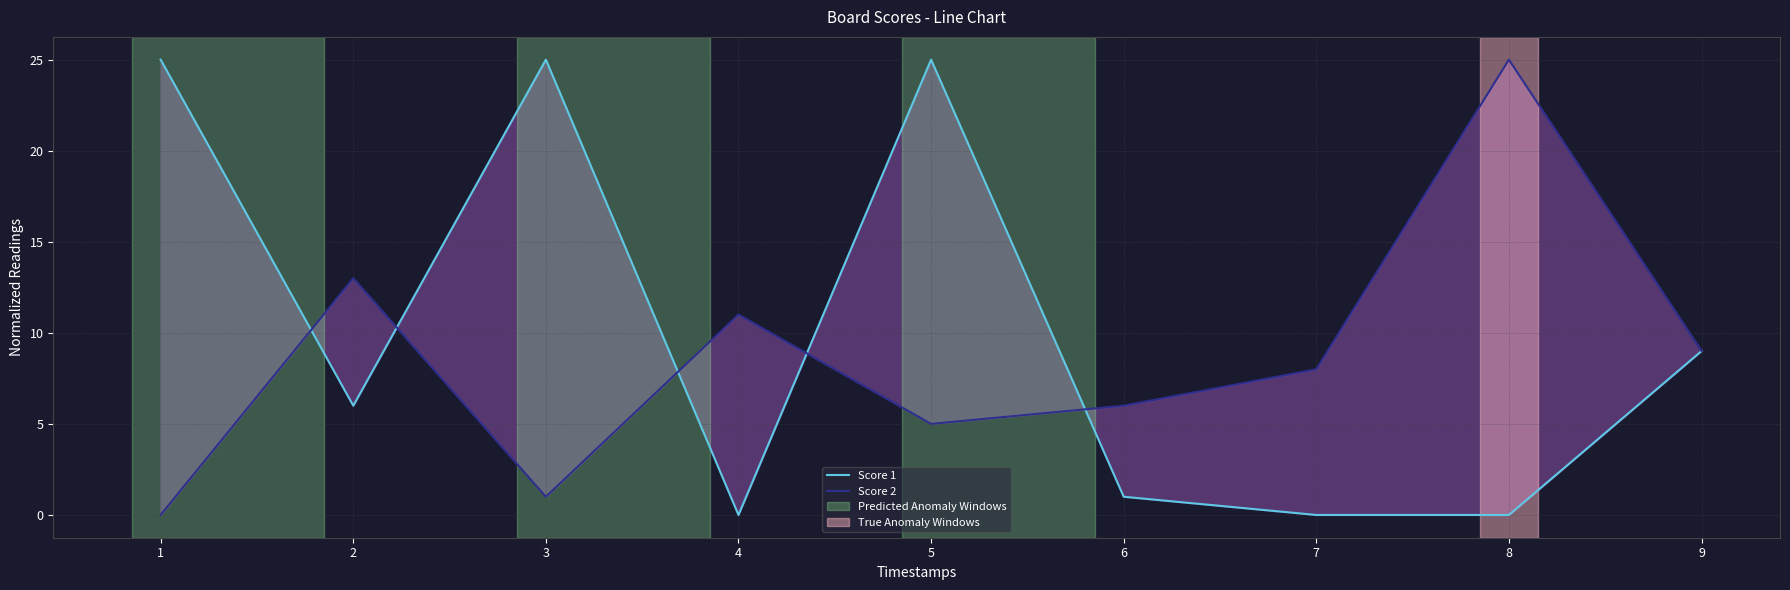

What is the sum of the Score 2 values at 7 and 3?

9